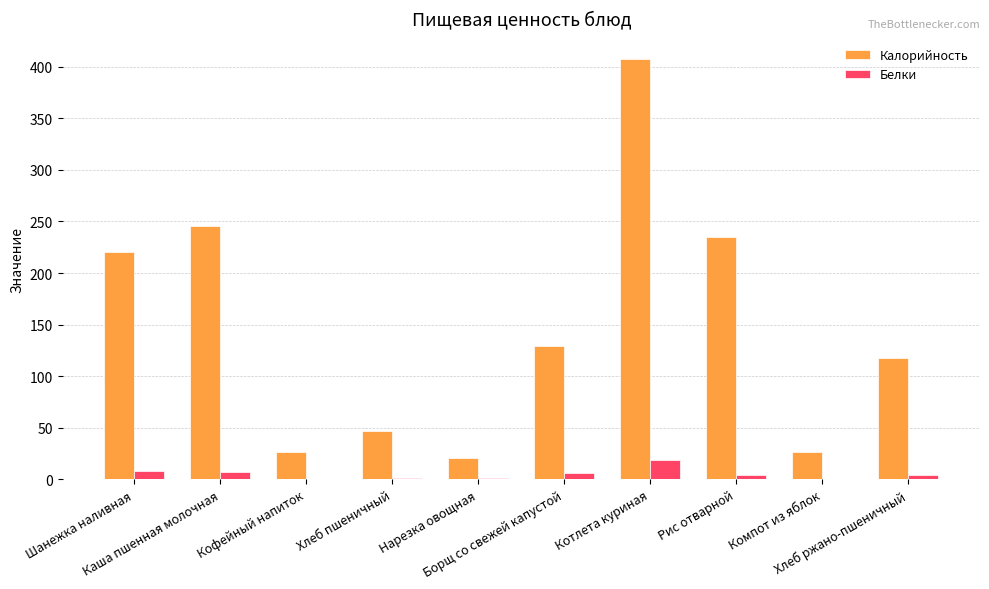

Which series has the largest total across all categories?

Калорийность